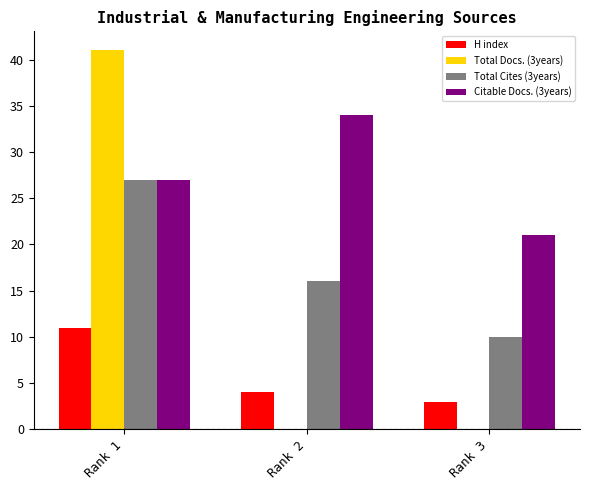

The value of Total Docs. (3years) at Rank 3 is 0. True or false?

True